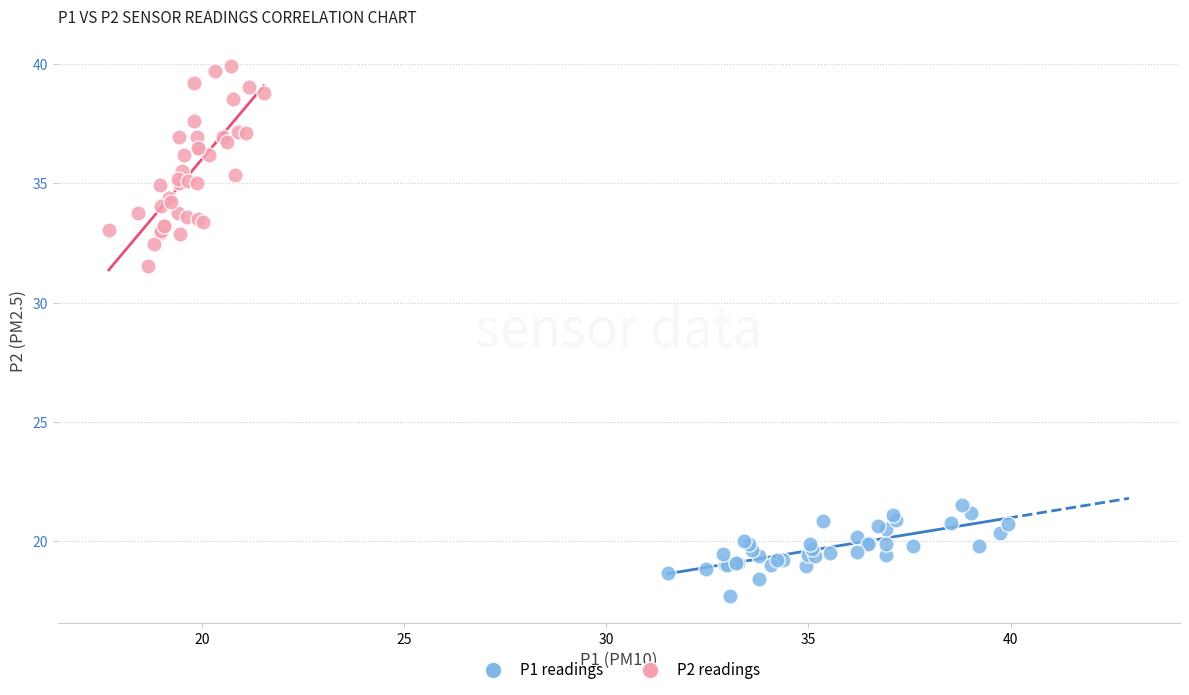

Which series contains the highest Y value?

P2 readings